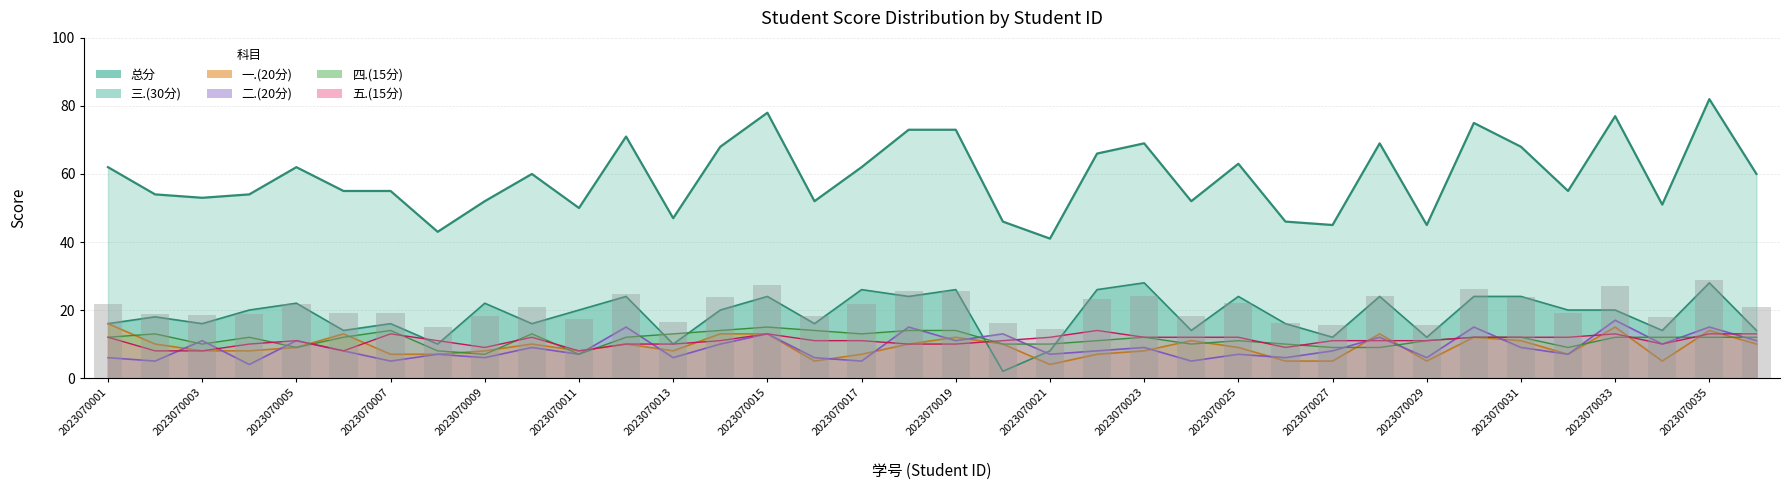

What is the total value across all series at 2023070032?

110